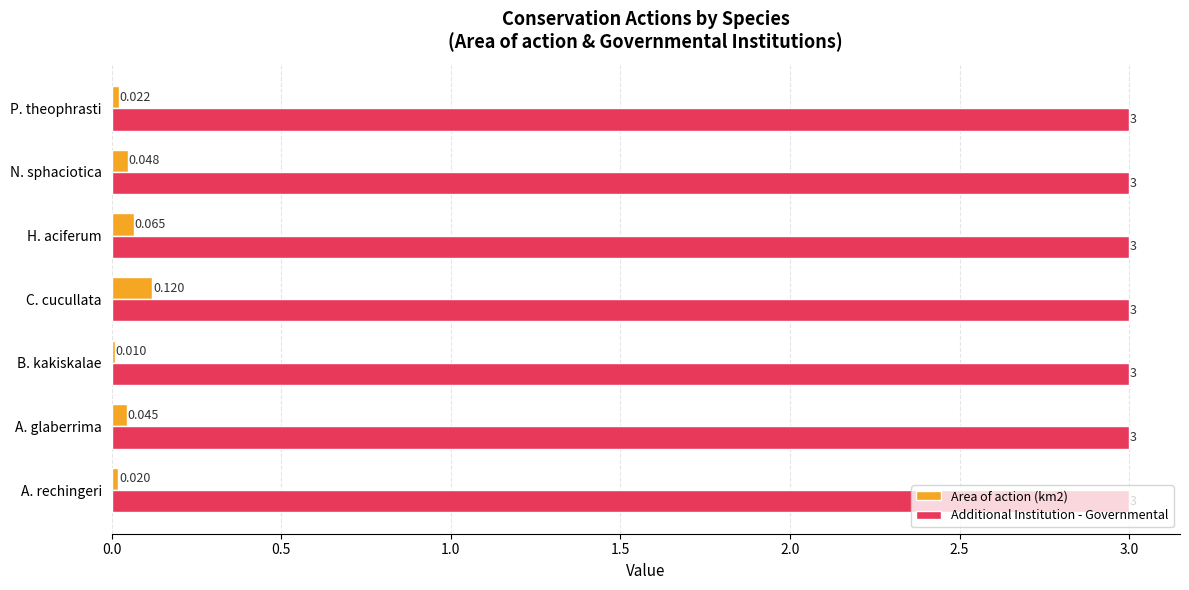

At which category is the sum across all series the highest?

C. cucullata